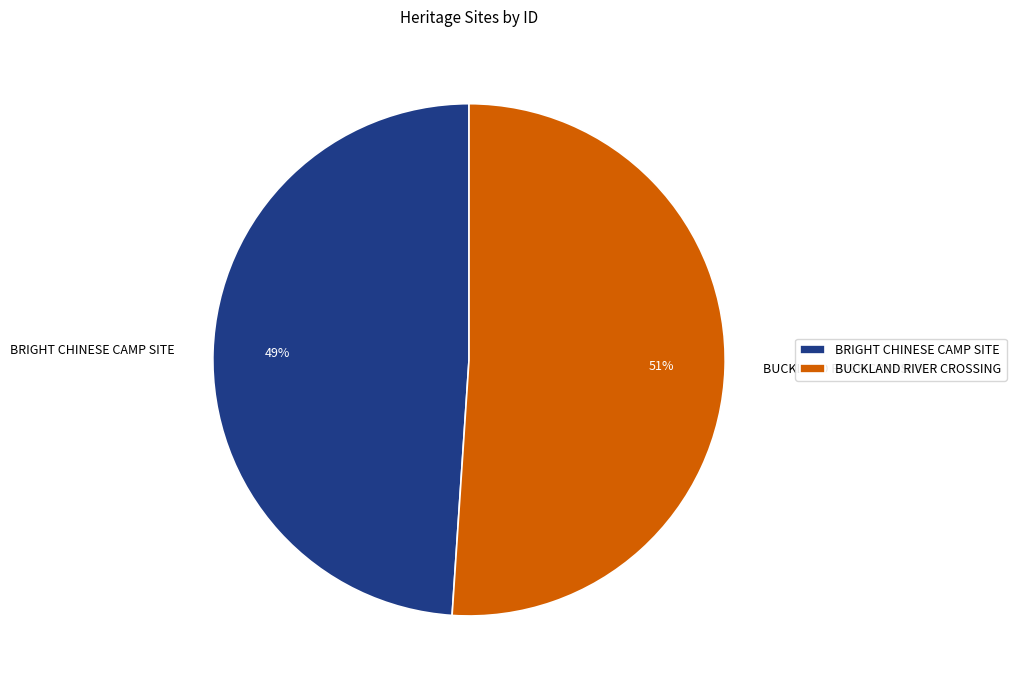

To the nearest percent, what portion does BRIGHT CHINESE CAMP SITE represent?

49%